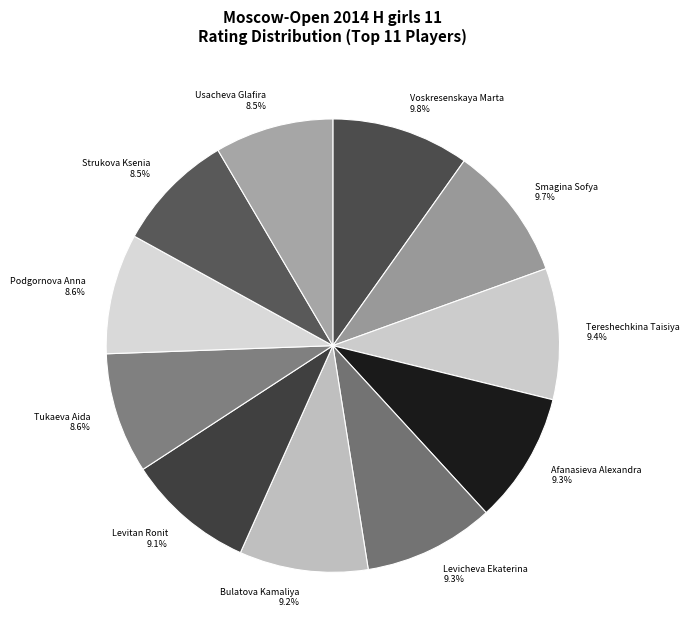

Is the sum of Levitan Ronit and Afanasieva Alexandra greater than half?

No